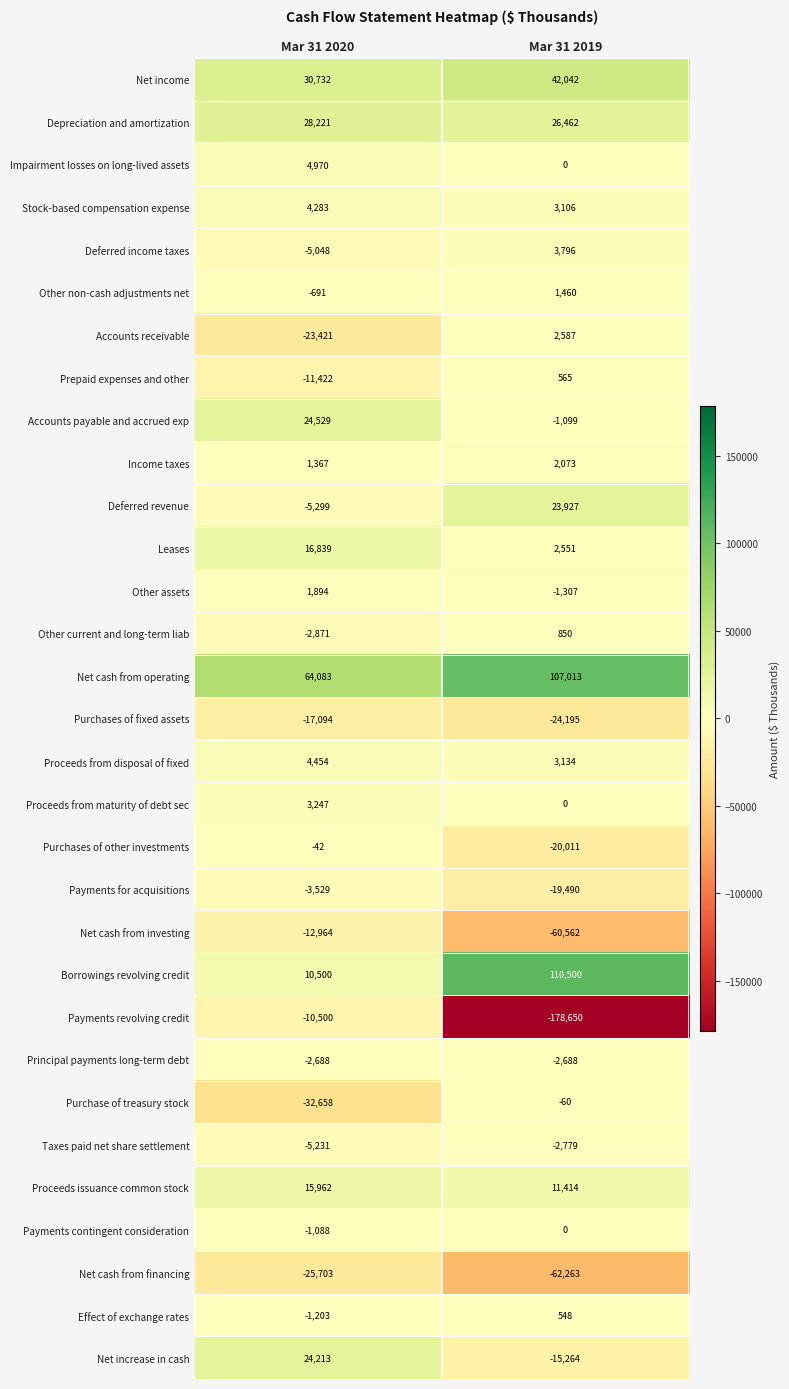

Which series has the largest range (max minus min)?

Payments revolving credit